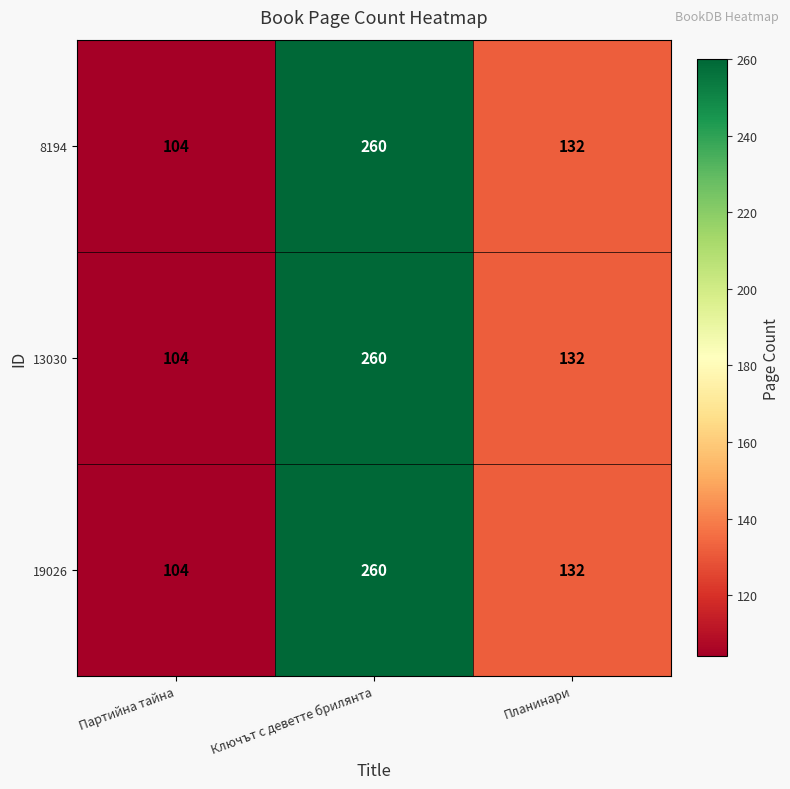

At which category does the chart reach its peak across all series?

Ключът с деветте брилянта